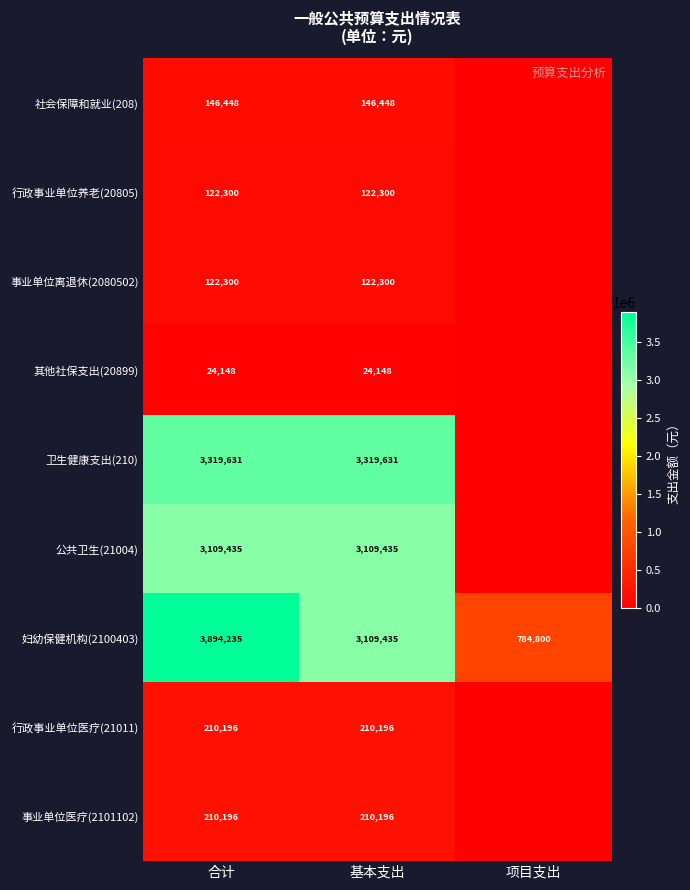

Is the value of 行政事业单位医疗(21011) at 合计 greater than the value of 社会保障和就业(208) at 基本支出?

Yes